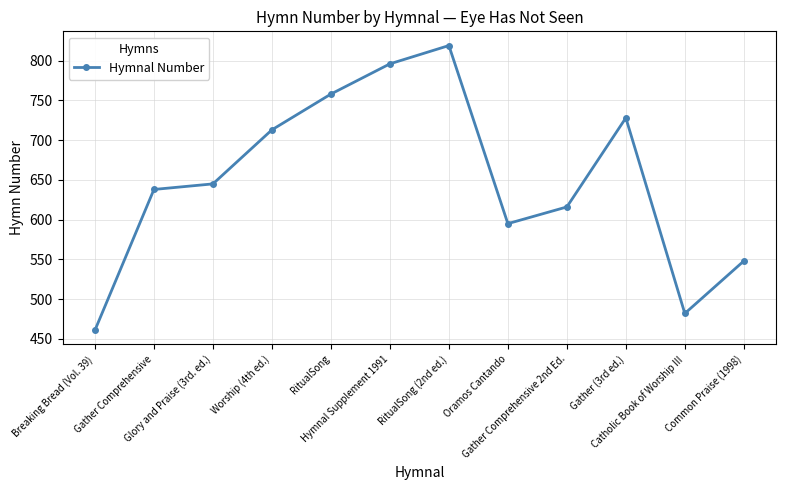

List the labels in order of value, largest first.

RitualSong (2nd ed.), Hymnal Supplement 1991, RitualSong, Gather (3rd ed.), Worship (4th ed.), Glory and Praise (3rd. ed.), Gather Comprehensive, Gather Comprehensive 2nd Ed., Oramos Cantando, Common Praise (1998), Catholic Book of Worship III, Breaking Bread (Vol. 39)